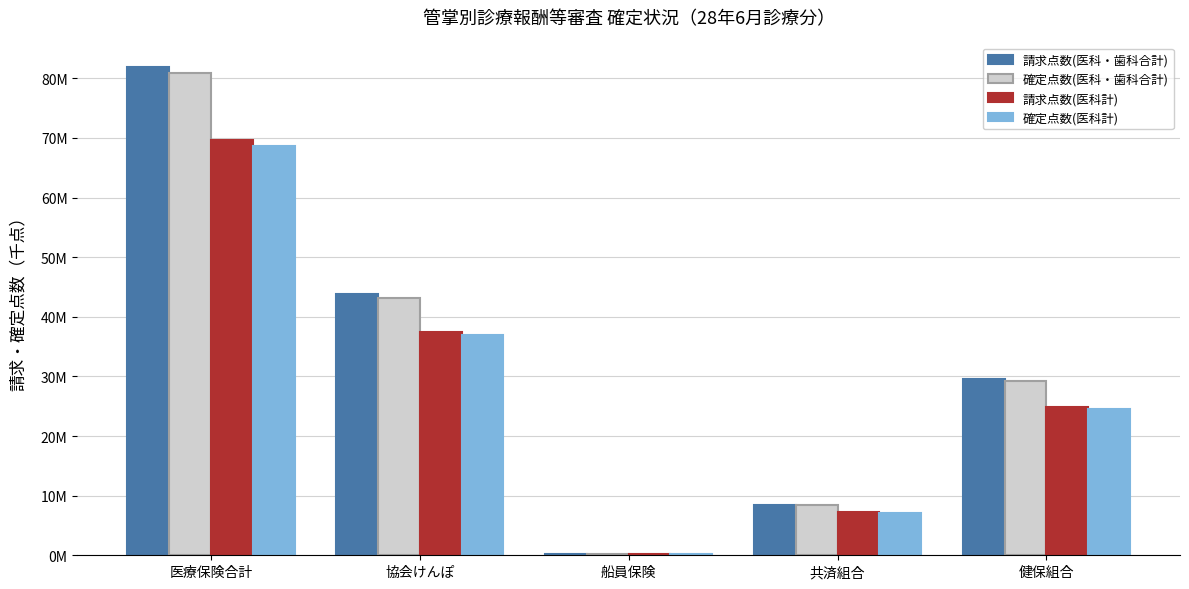

What is the minimum value for 請求点数(医科・歯科合計)?

171015.6